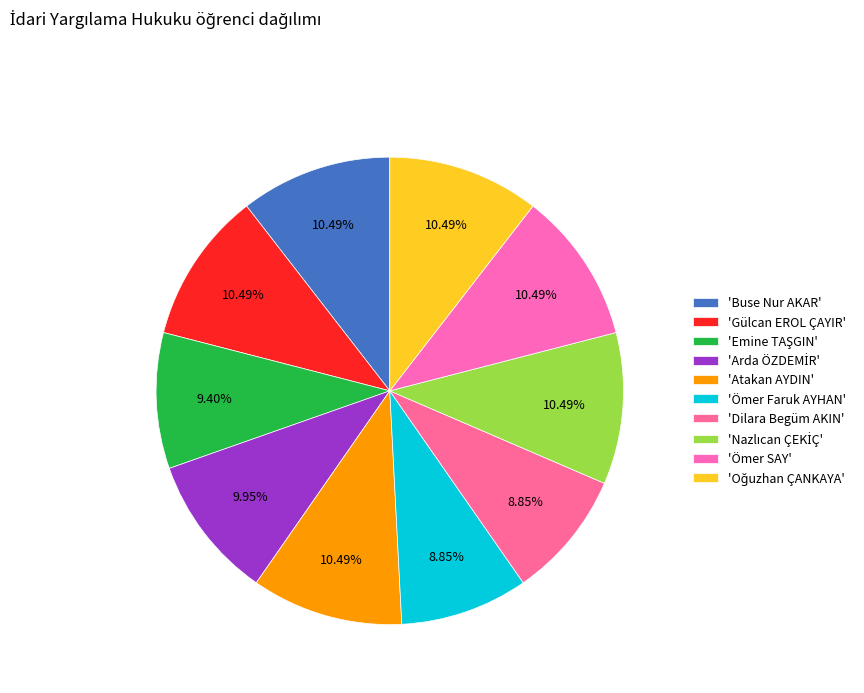

Rank the categories by value from lowest to highest.

Ömer Faruk AYHAN, Dilara Begüm AKIN, Emine TAŞGIN, Arda ÖZDEMİR, Atakan AYDIN, Buse Nur AKAR, Gülcan EROL ÇAYIR, Nazlıcan ÇEKİÇ, Oğuzhan ÇANKAYA, Ömer SAY